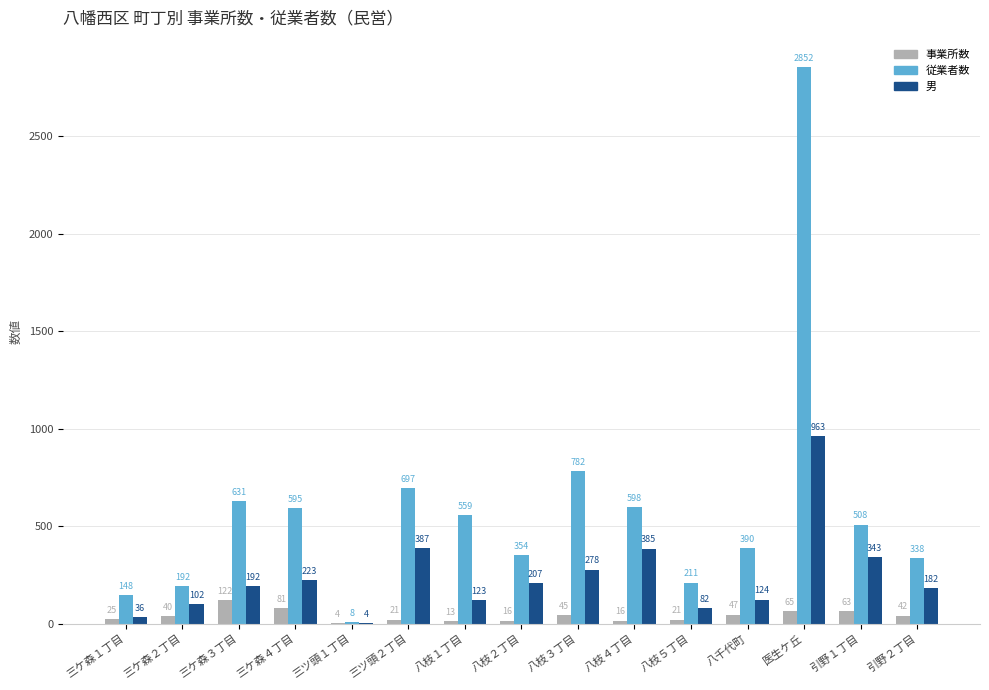

What is the sum of all 事業所数 values?

621